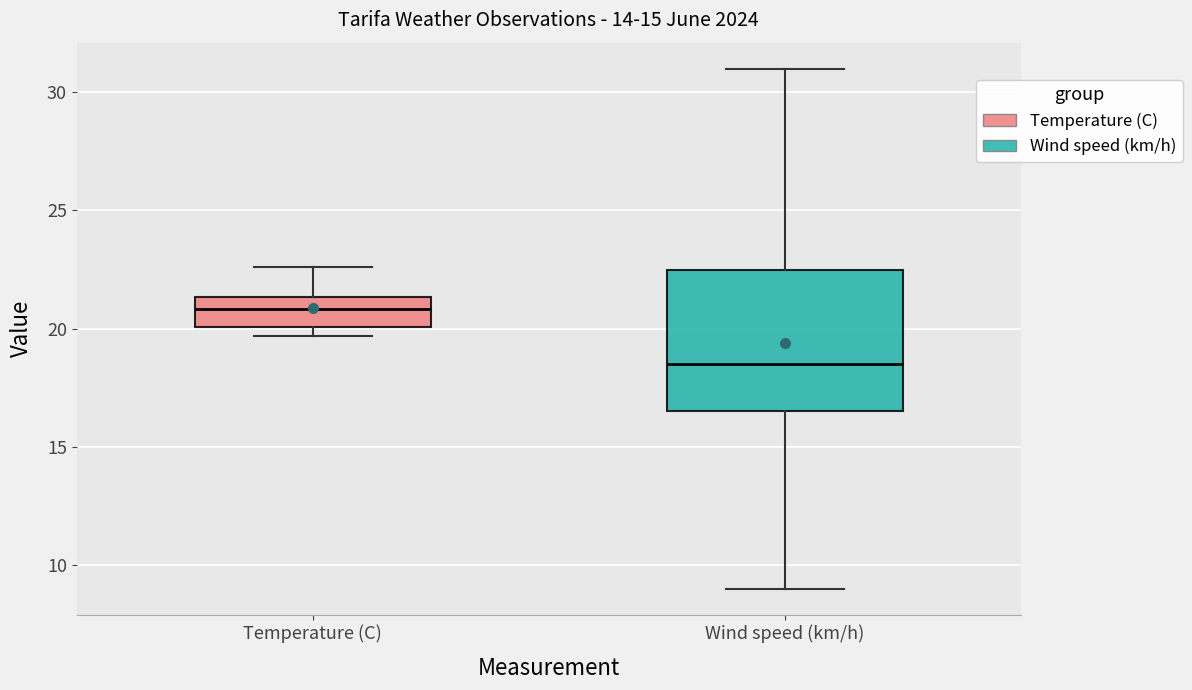

Reading left to right, transcribe this box plot: for each box, give where its median line is, the range the box spans, and where its two whiskers end, as read against the y-axis. The values are not printed on the chart, so give them approximately, as read against the axis.

Temperature (C): median 21.0, box 20.0 to 21.5, whiskers 19.5 to 22.5
Wind speed (km/h): median 18.5, box 16.5 to 22.5, whiskers 9.0 to 31.0